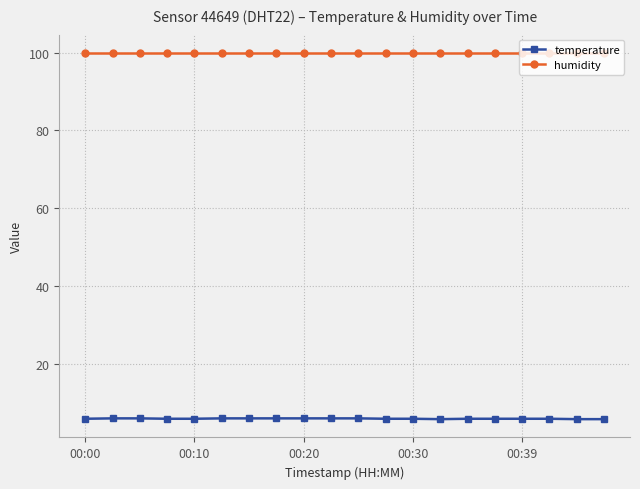

Does the chart display data point markers on the line(s)?

Yes